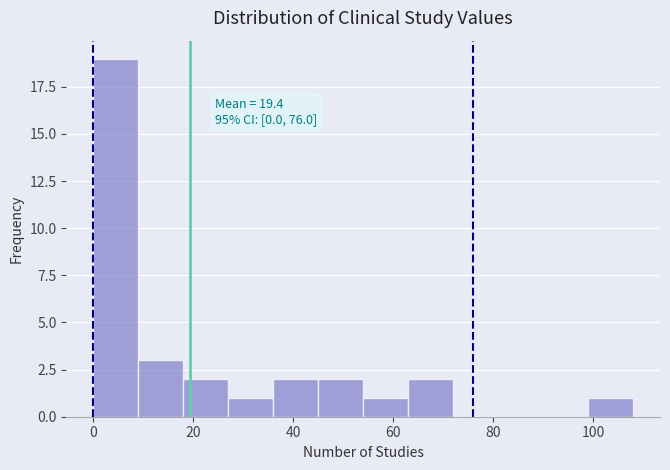

Over which range of the x-axis is the bar tallest?

0 to 9